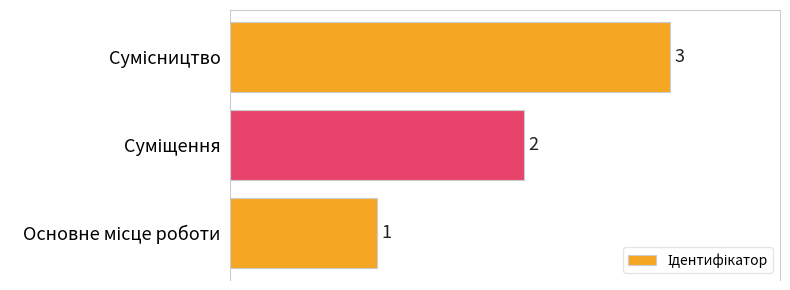

What is the sum of all values?

6